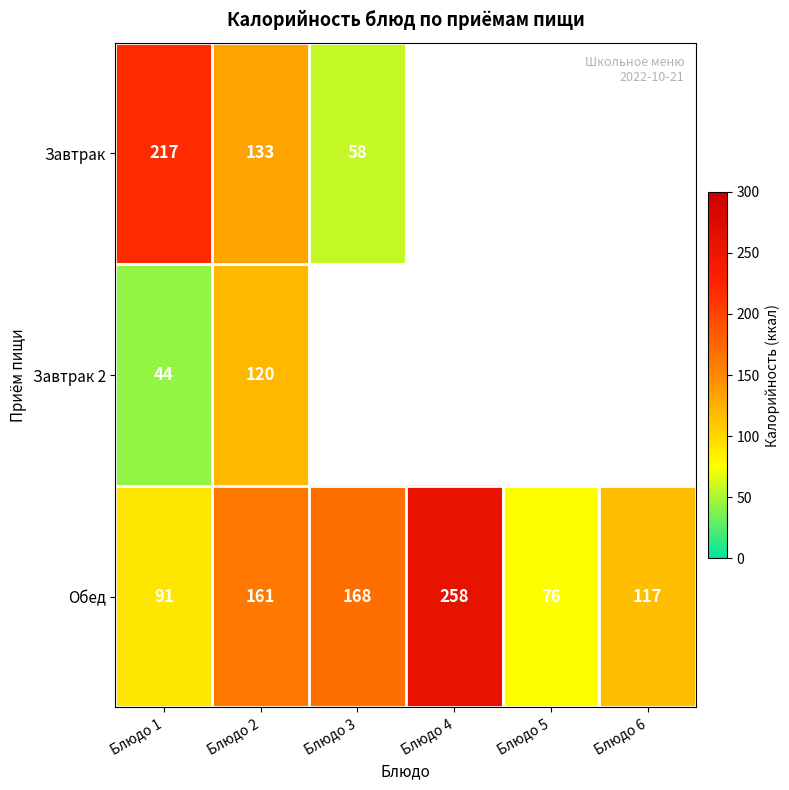

At which category is the sum across all series the highest?

Блюдо 2